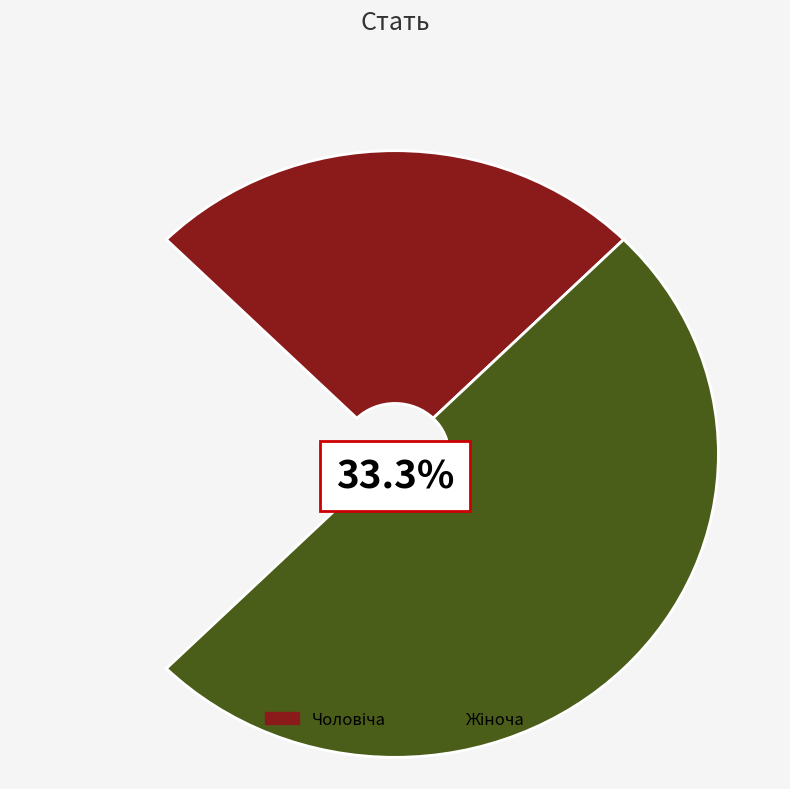

To the nearest percent, what portion does Чоловіча represent?

33%